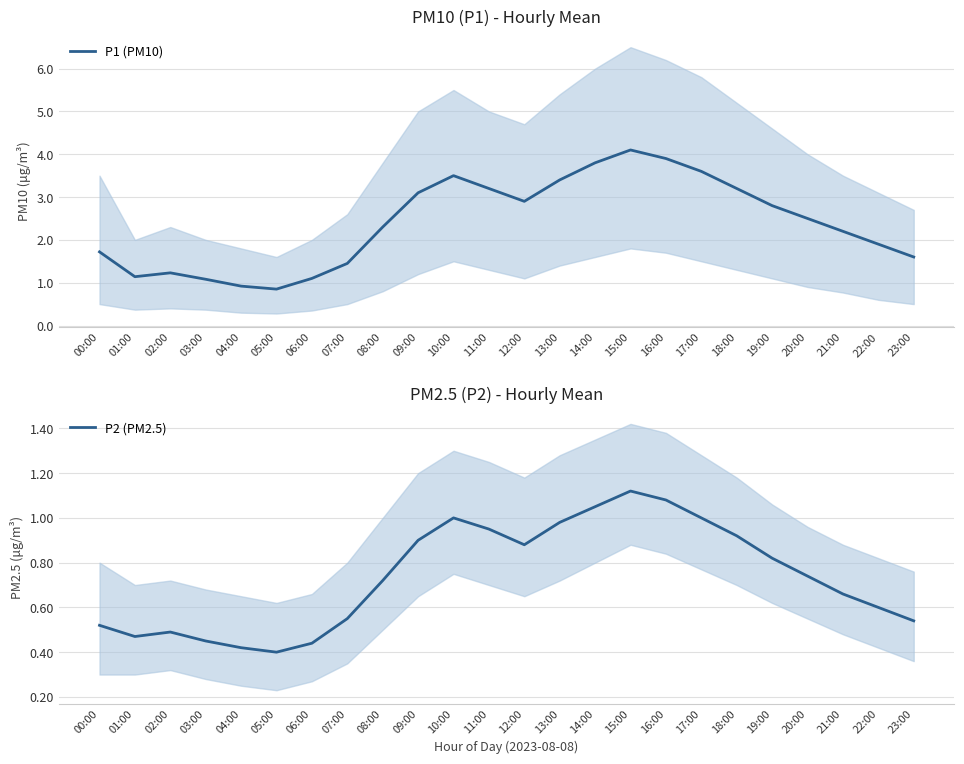

Rank the series at 05:00 from lowest to highest value.

P2 (PM2.5), P1 (PM10)